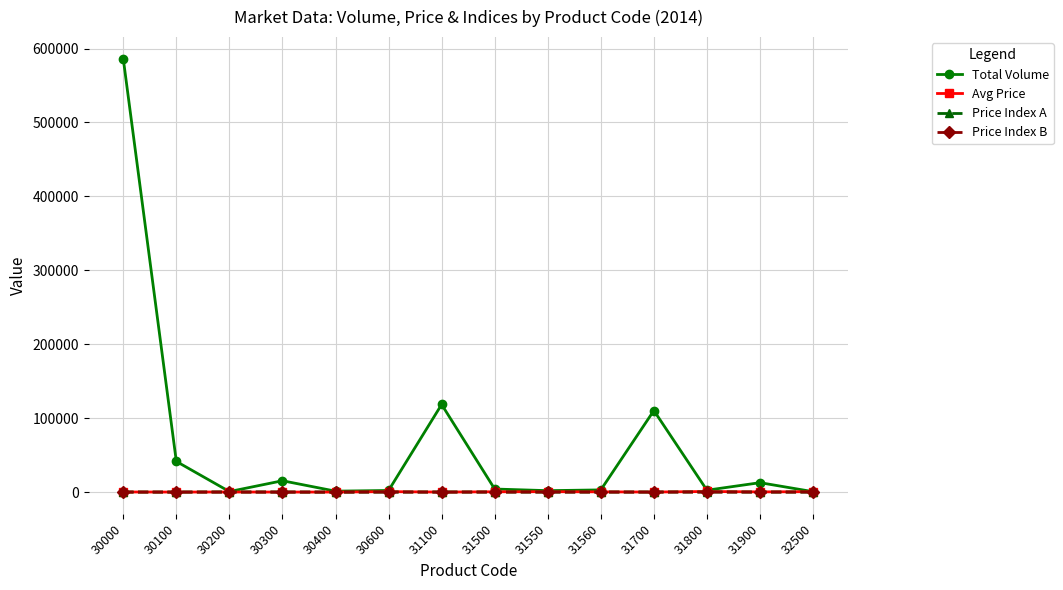

What is the average value of the Total Volume series?

64419.1